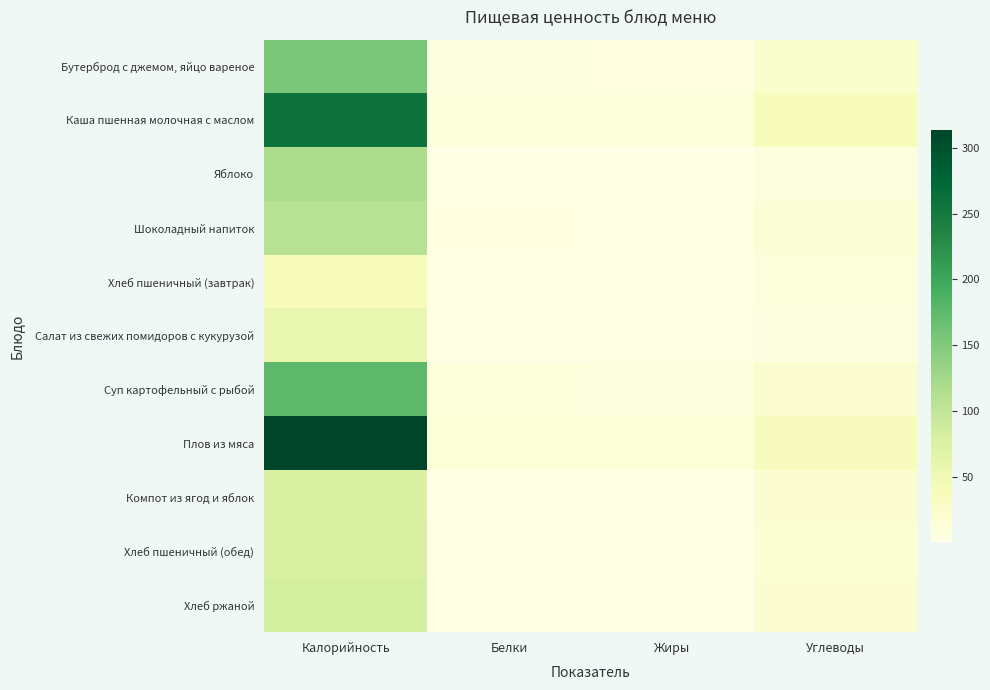

Which has a higher value, Углеводы or Белки?

Углеводы